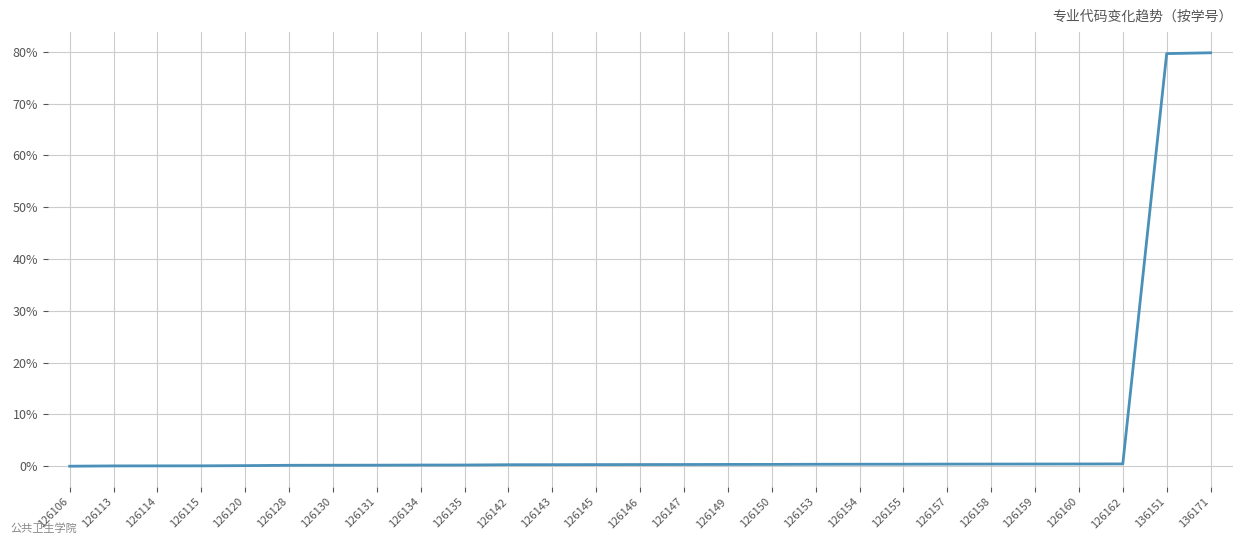

True or false: the data shows 0.4 at 126159.

True